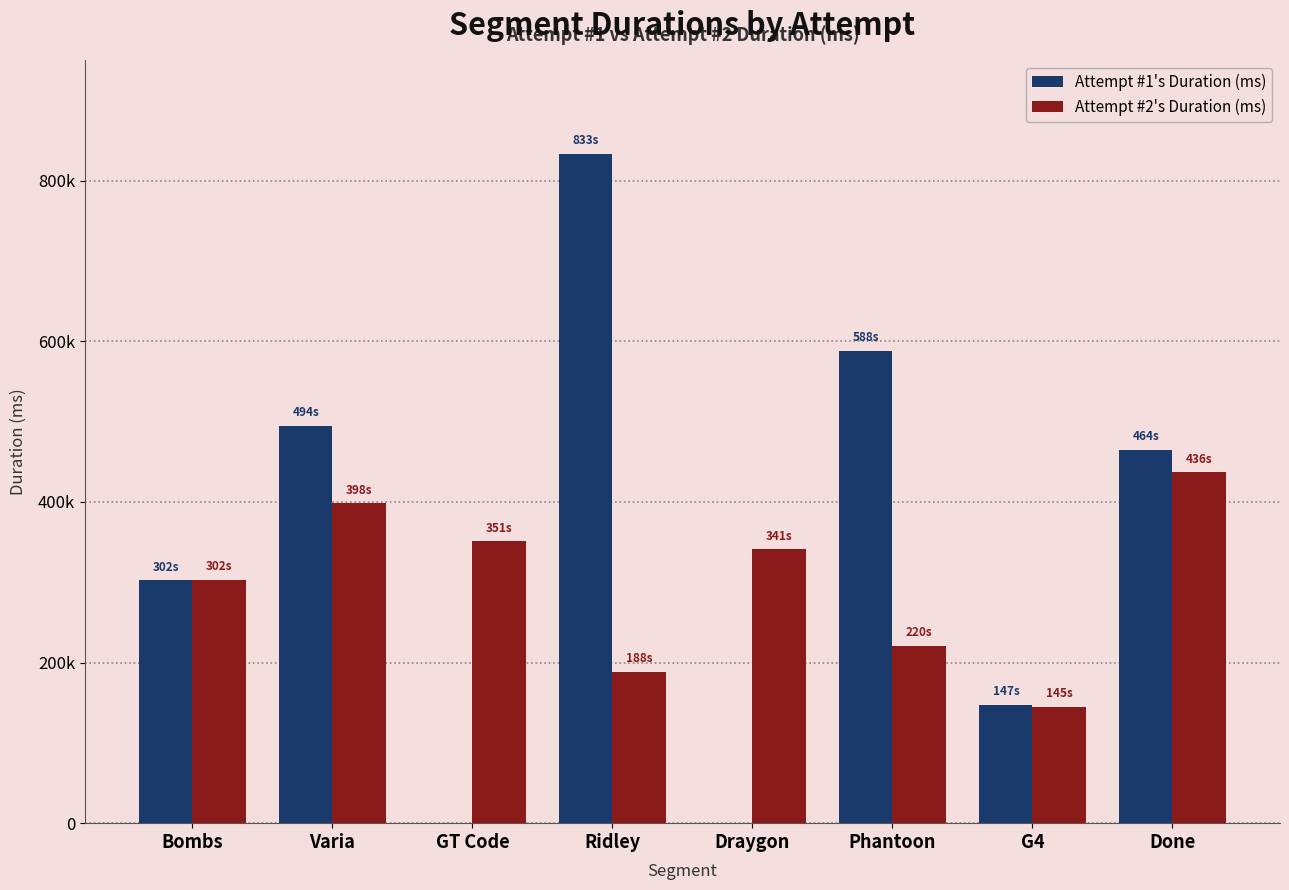

What is the maximum value for Attempt #1's Duration (ms)?

833494